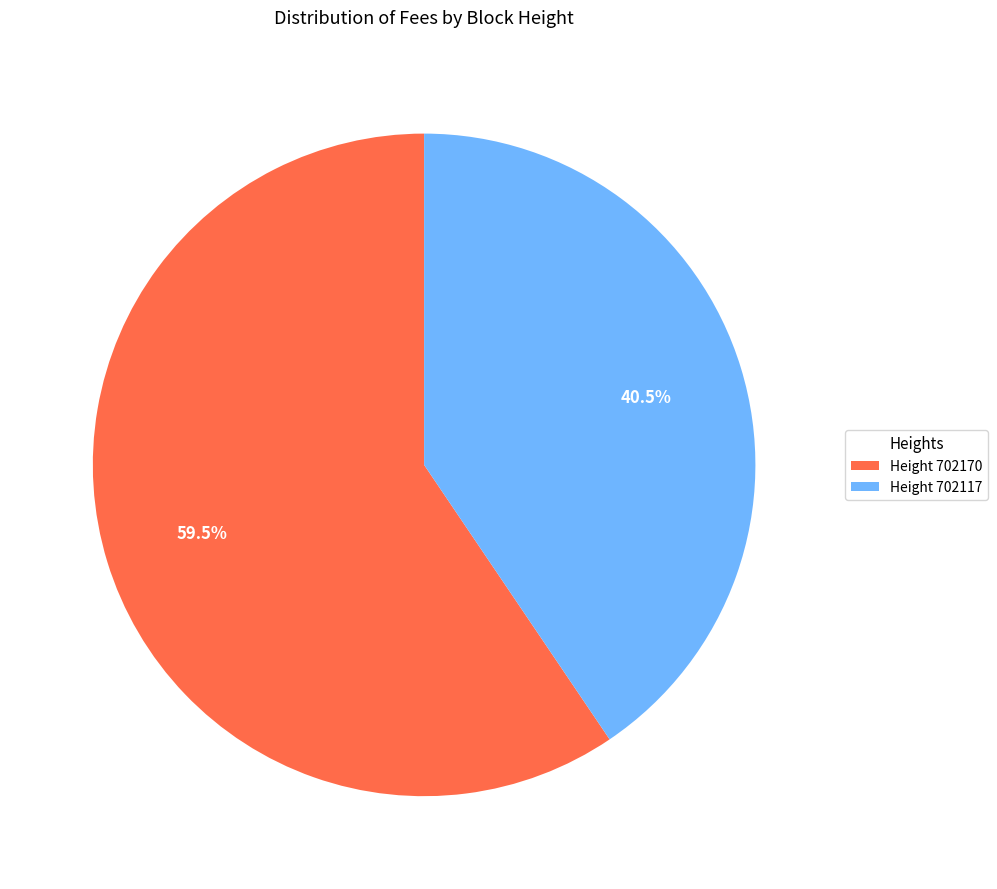

Which category has the smallest portion of the pie?

Height 702117